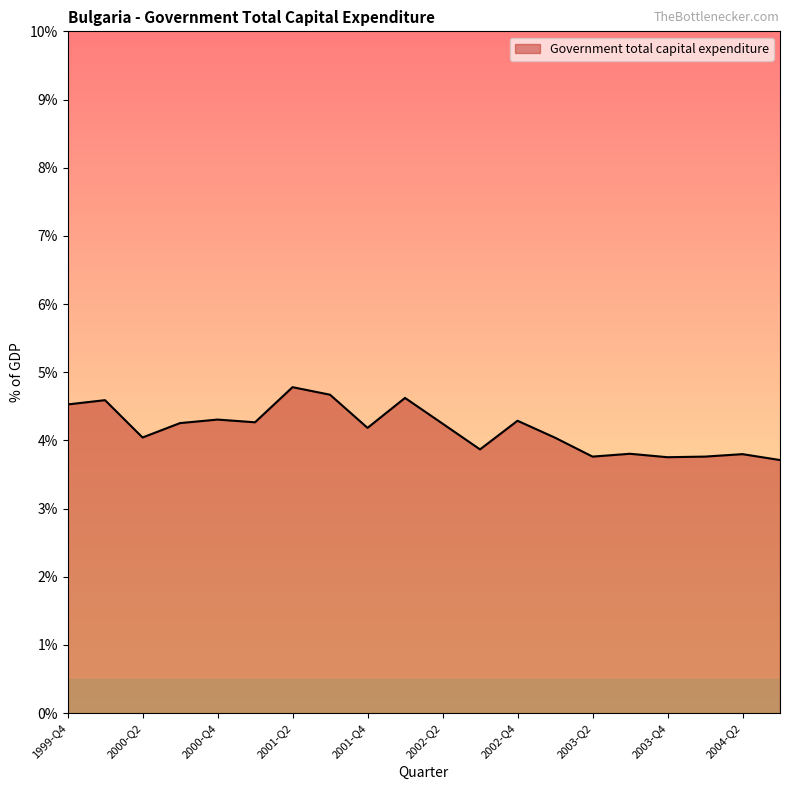

What is the maximum value shown in the chart?

4.8